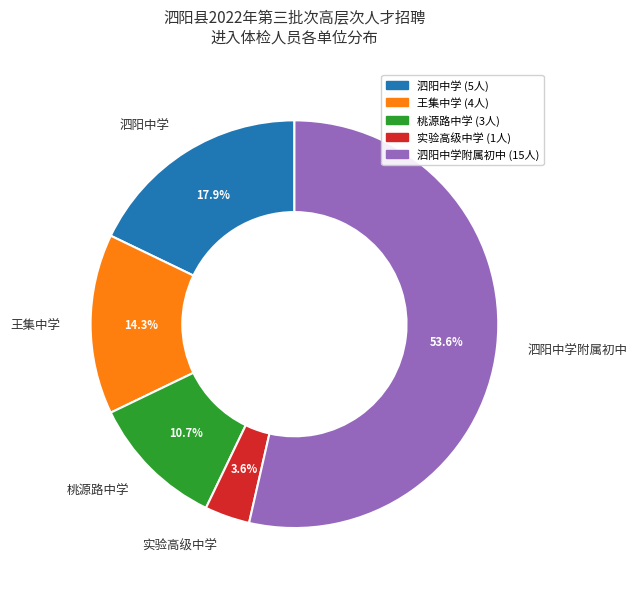

Rank the categories by value from highest to lowest.

泗阳中学附属初中, 泗阳中学, 王集中学, 桃源路中学, 实验高级中学